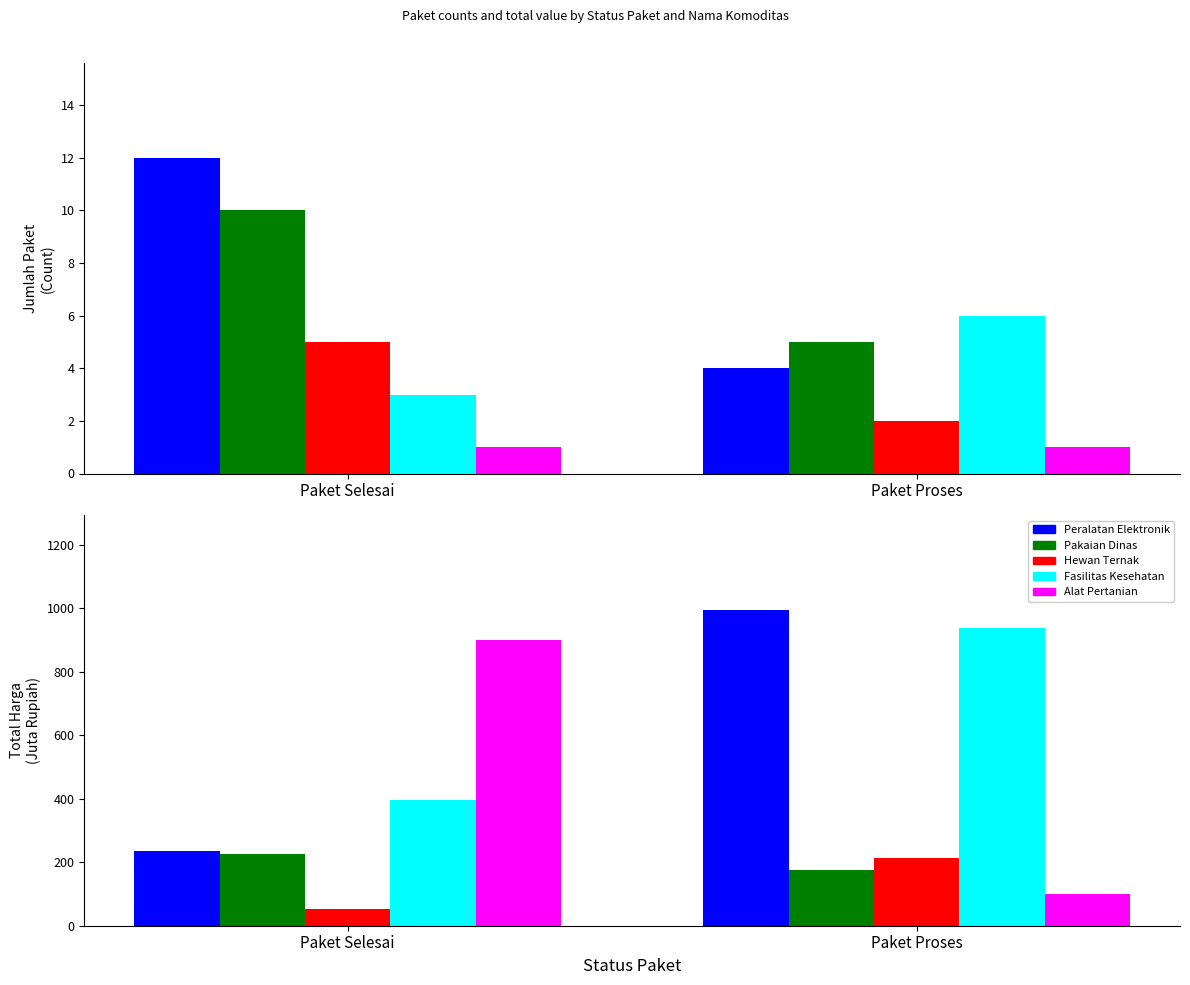

How many categories are shown in the chart?

2